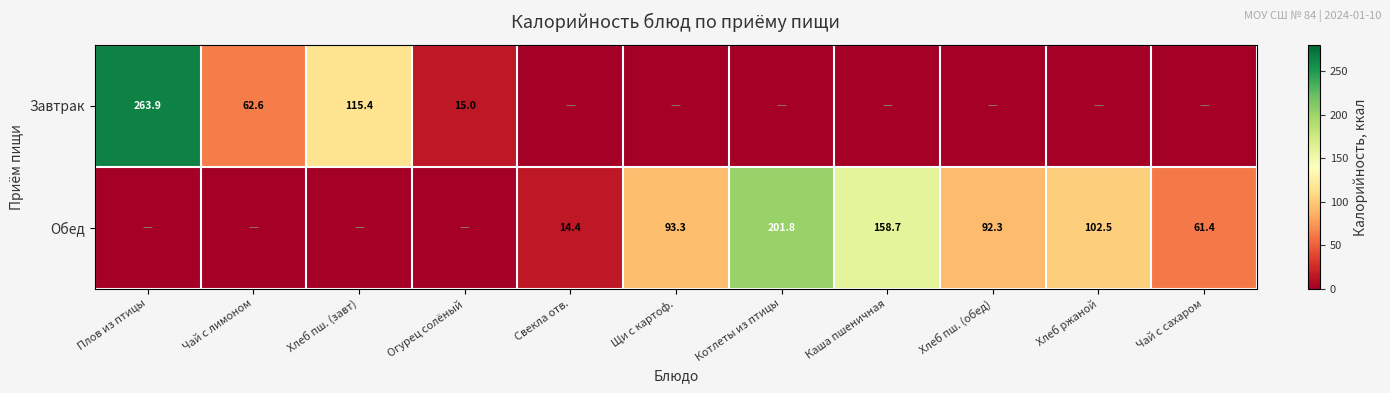

Is the value of Обед at Котлеты из птицы greater than the value of Завтрак at Хлеб пш. (завт)?

Yes